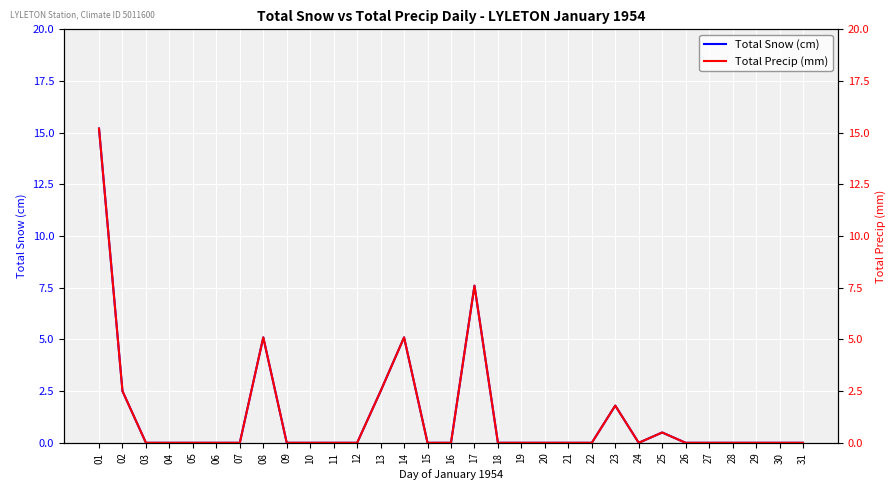

Which series has the largest total across all categories?

Total Snow (cm)